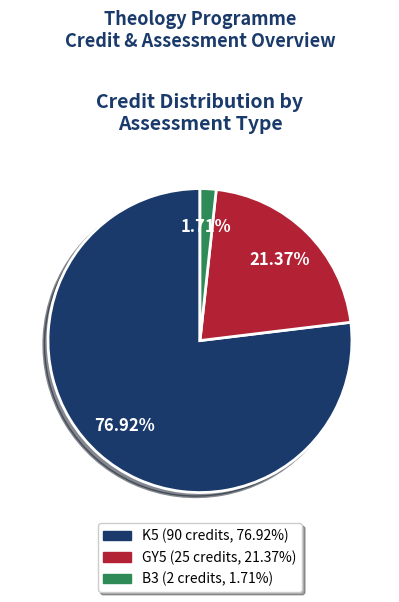

To the nearest percent, what is the difference between the largest and smallest slice percentages?

75%